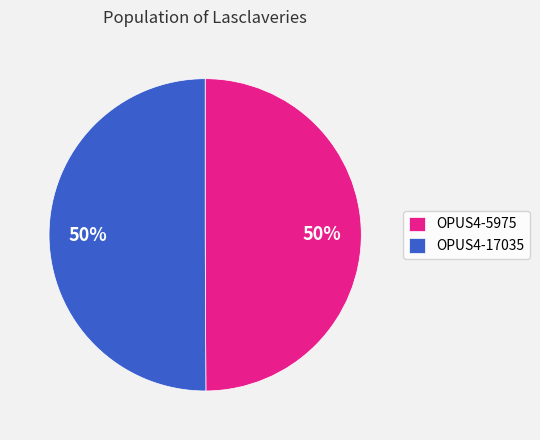

Approximately how many times larger is the value at OPUS4-5975 compared to OPUS4-17035?

1.0